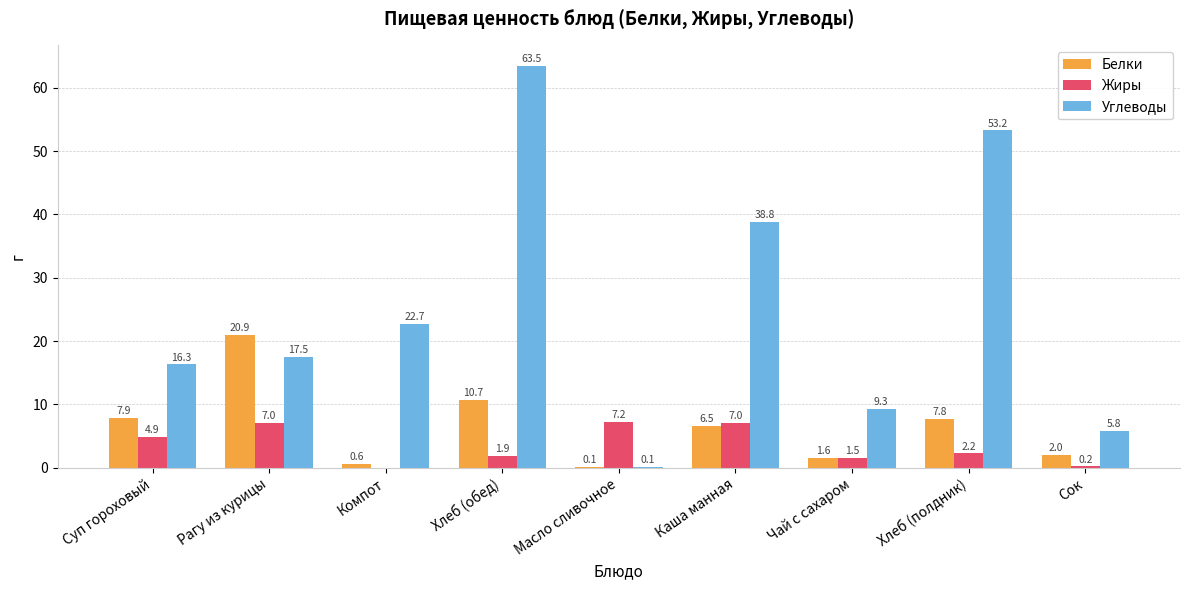

Are the bars grouped side by side (vs. stacked)?

Yes